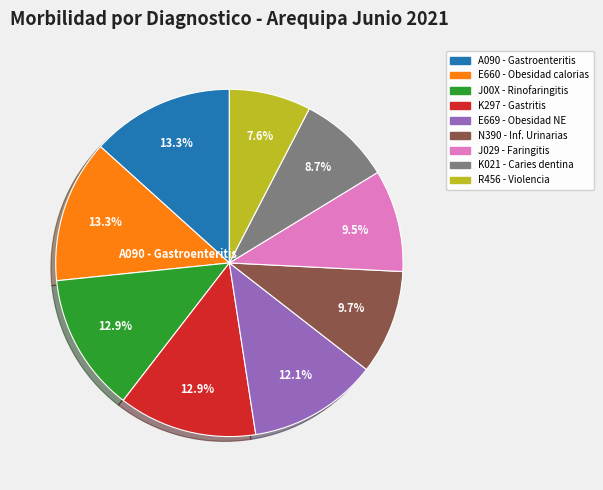

Count the number of slices in the pie.

9